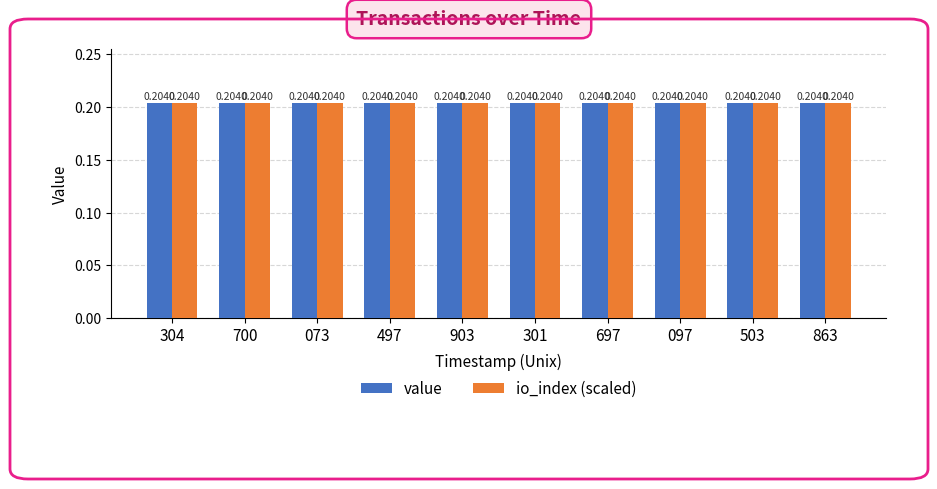

Is the value of value at 2 greater than the value of io_index at 1?

No